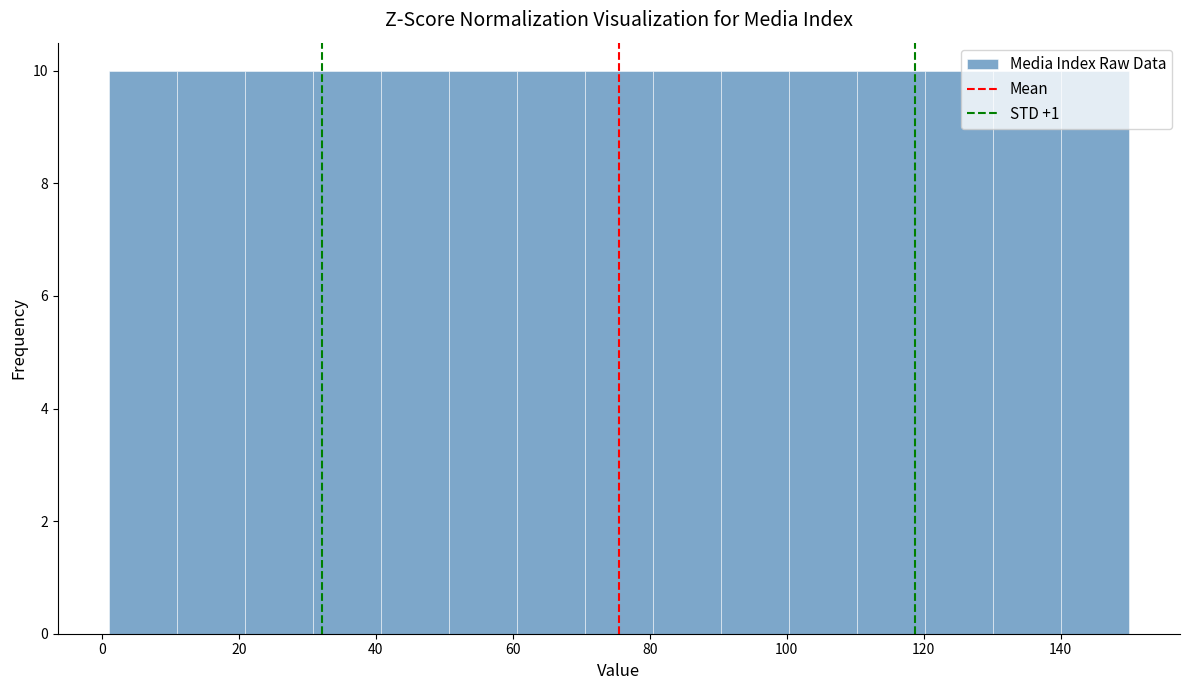

Reading left to right, transcribe this chart: for each bar, give the range it covers on the x-axis and its height. Neither the bar edges nor the heights are printed on the chart, so give them approximately, as read against the axes.

2 to 10: 10
10 to 20: 10
20 to 30: 10
30 to 40: 10
40 to 50: 10
50 to 60: 10
60 to 70: 10
70 to 80: 10
80 to 90: 10
90 to 100: 10
100 to 110: 10
110 to 120: 10
120 to 130: 10
130 to 140: 10
140 to 150: 10